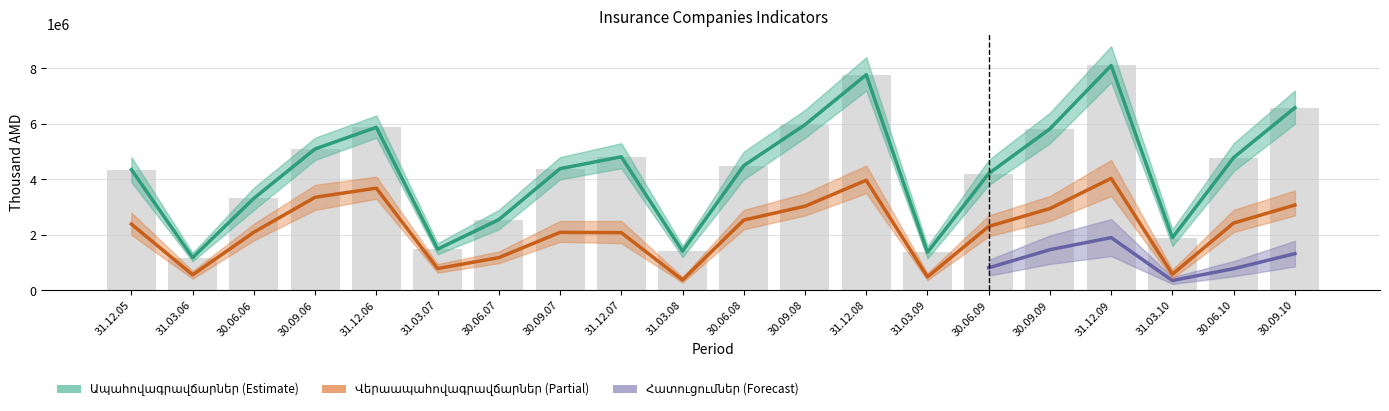

How many values in the Վերաապահովագրավճարներ series are below 2387489?

10